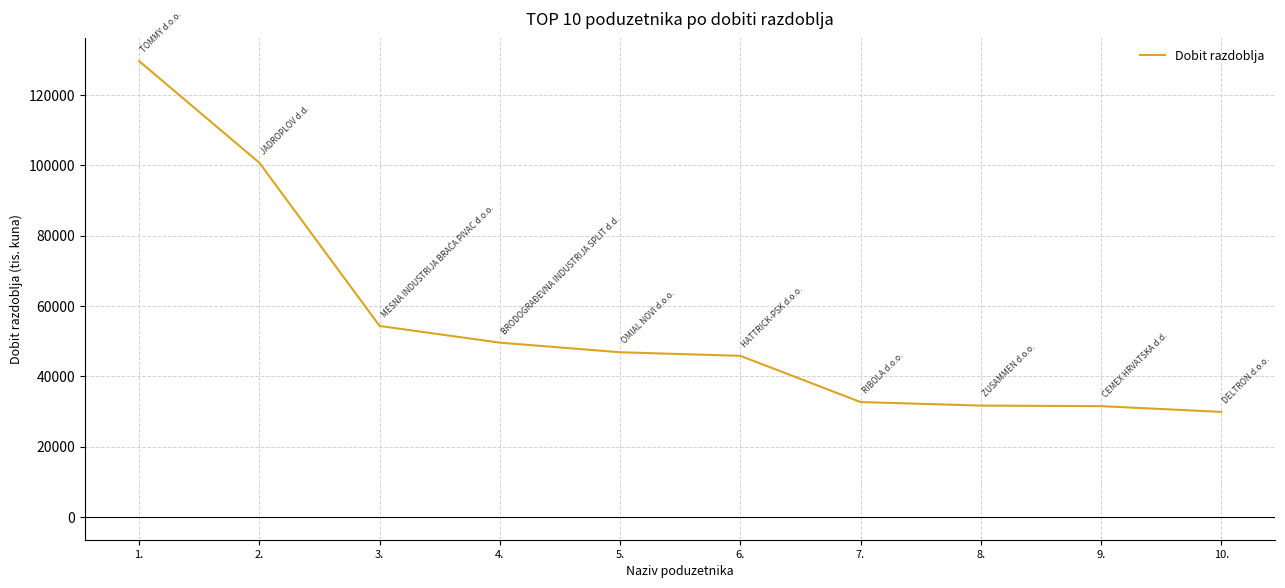

How many lines are shown in the chart?

1